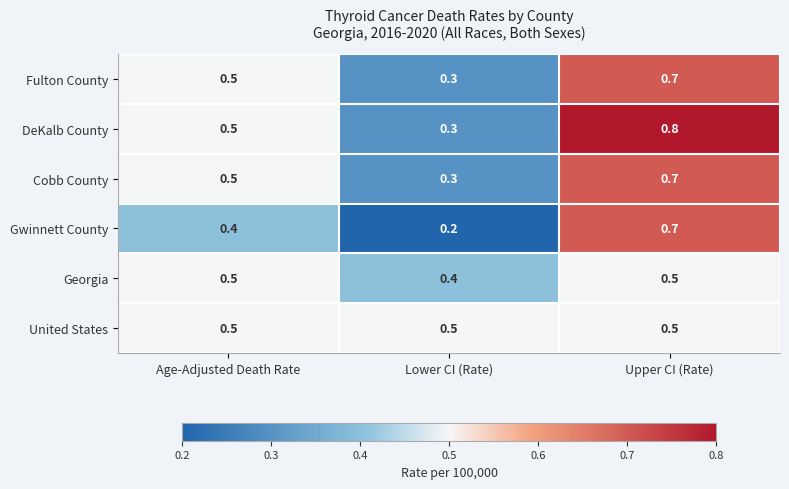

At how many categories does at least one series exceed 0?

3